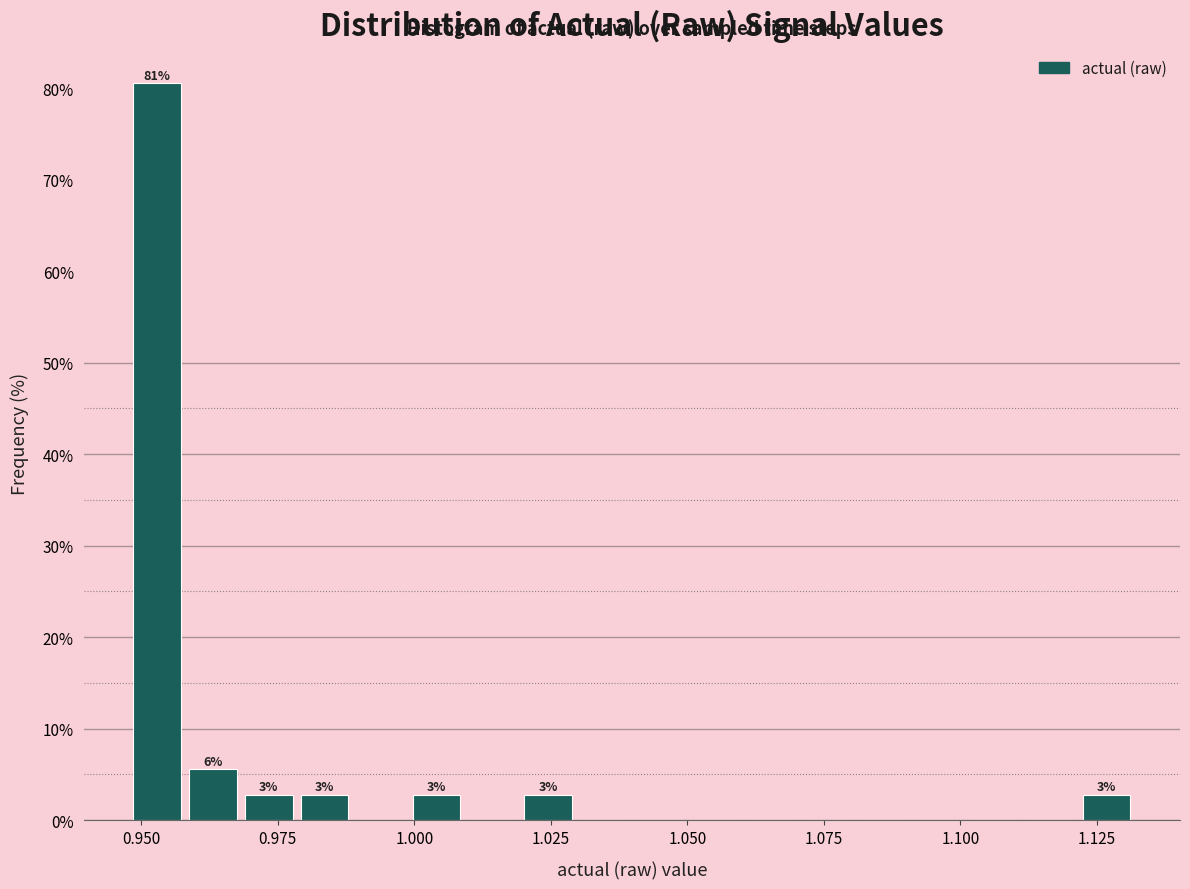

Read against the x-axis, roughly where is the centre of the tallest bar?

0.955